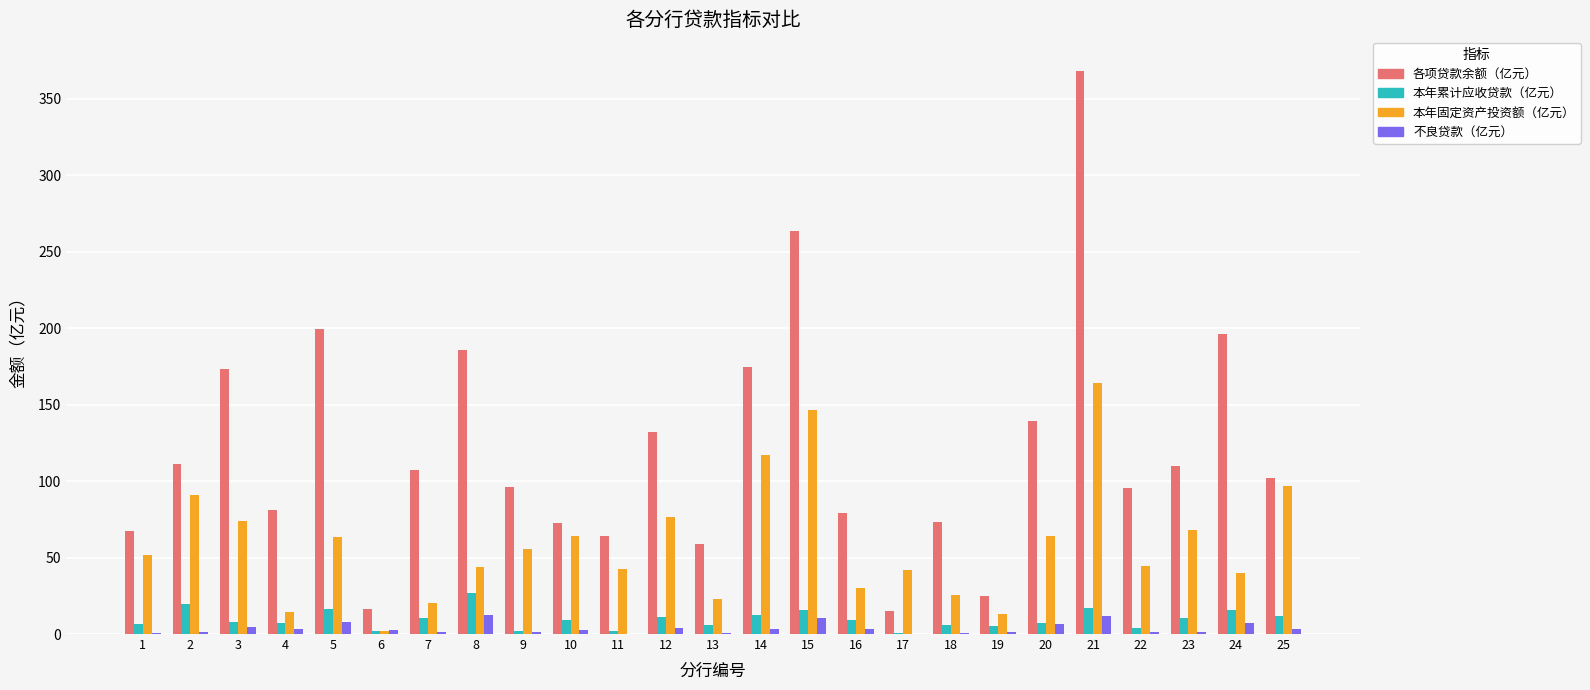

What is the sum of all 本年固定资产投资额（亿元） values?

1474.7